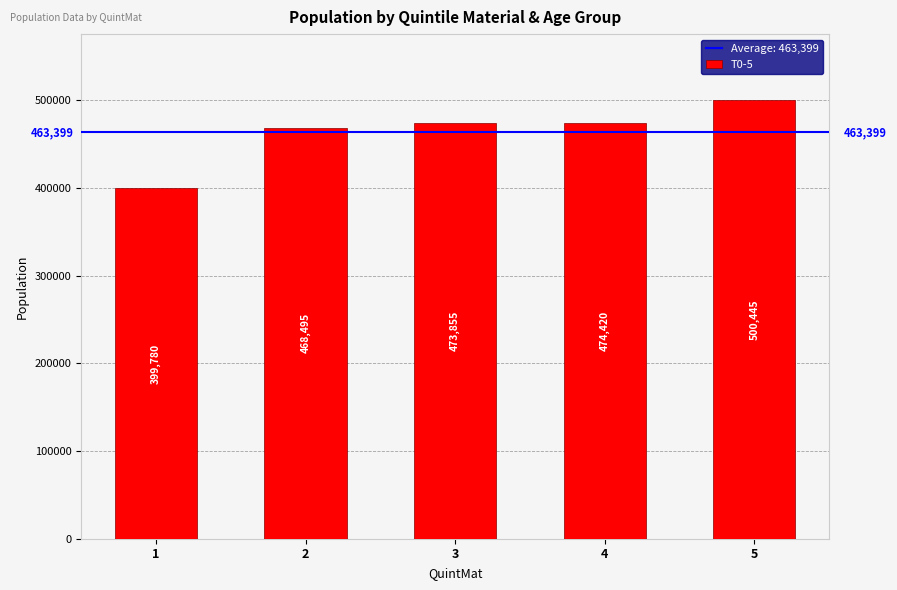

What is the smallest value displayed?

399780